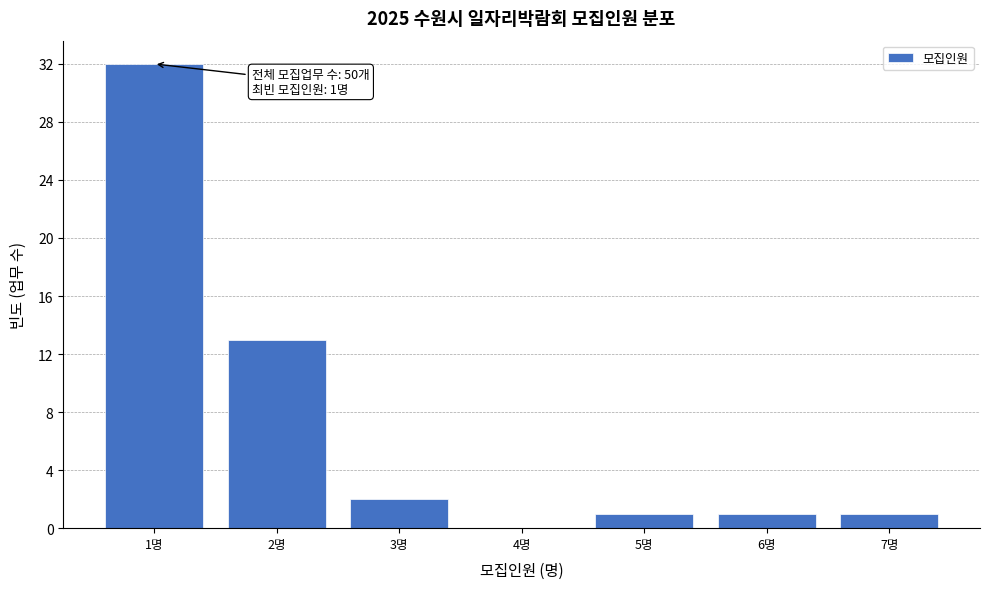

Over which range of the x-axis is the bar tallest?

0.5 to 1.5